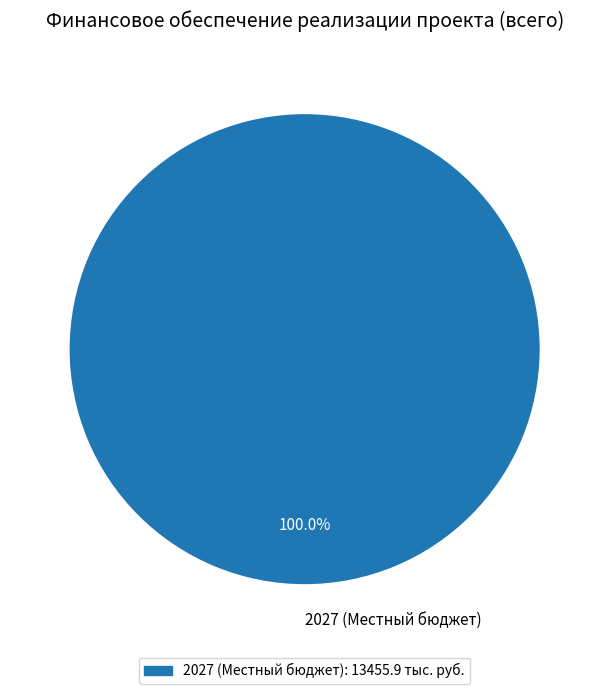

Rank the categories by value from highest to lowest.

2027 (Местный бюджет)